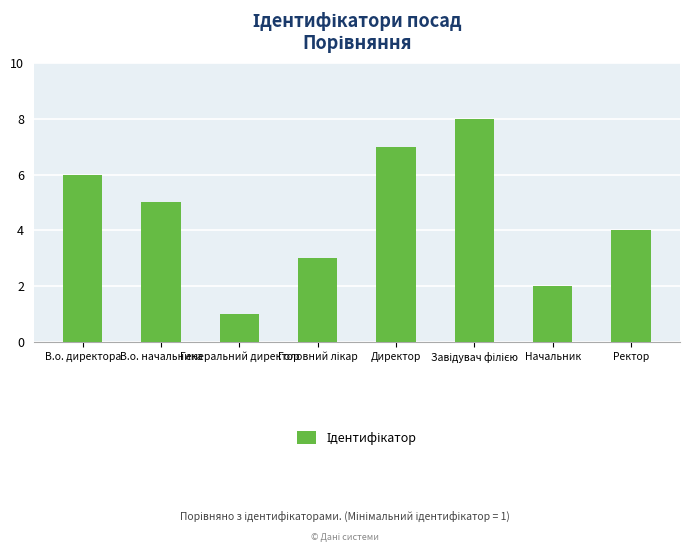

Reading right to left, list all the values displayed in this chart.

4	2	8	7	3	1	5	6